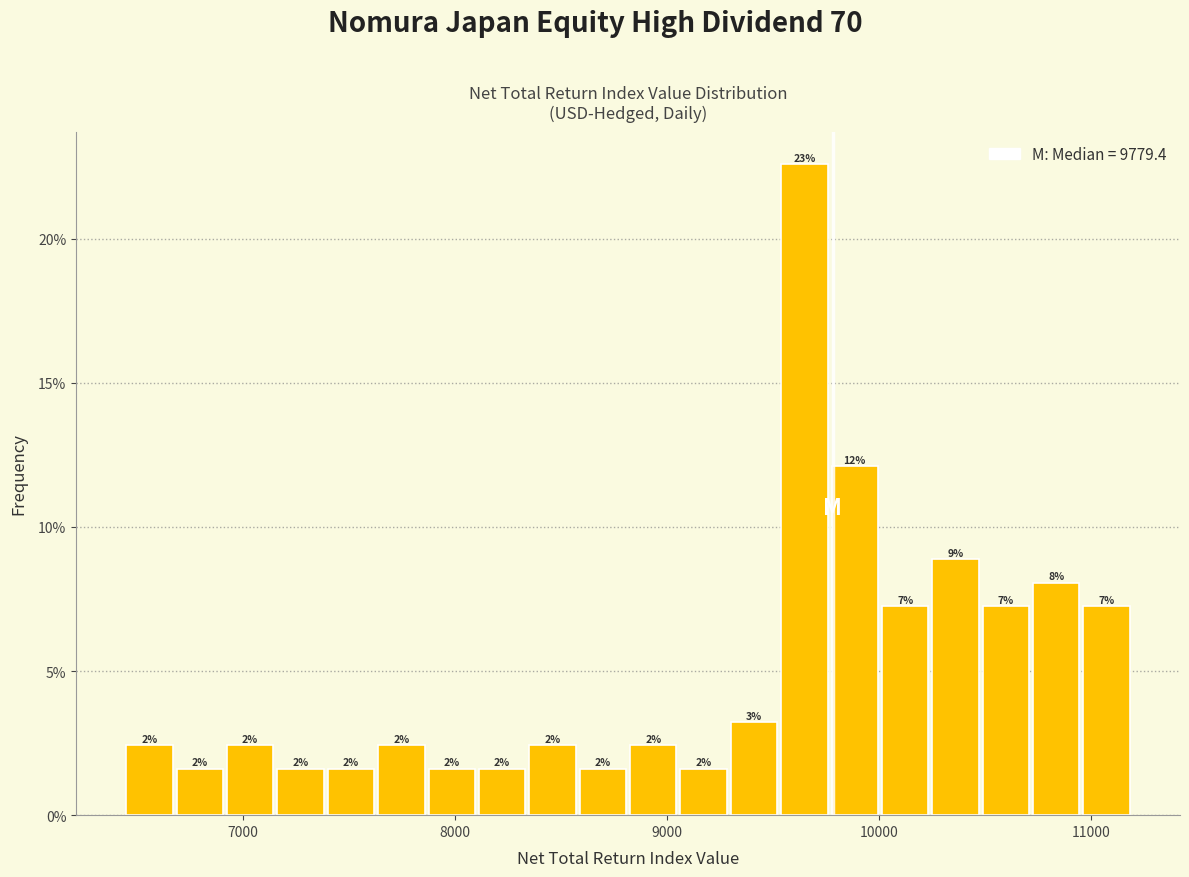

Around what value on the x-axis is the tallest bar? Give the approximate position of its centre, as read against the axis.

9600